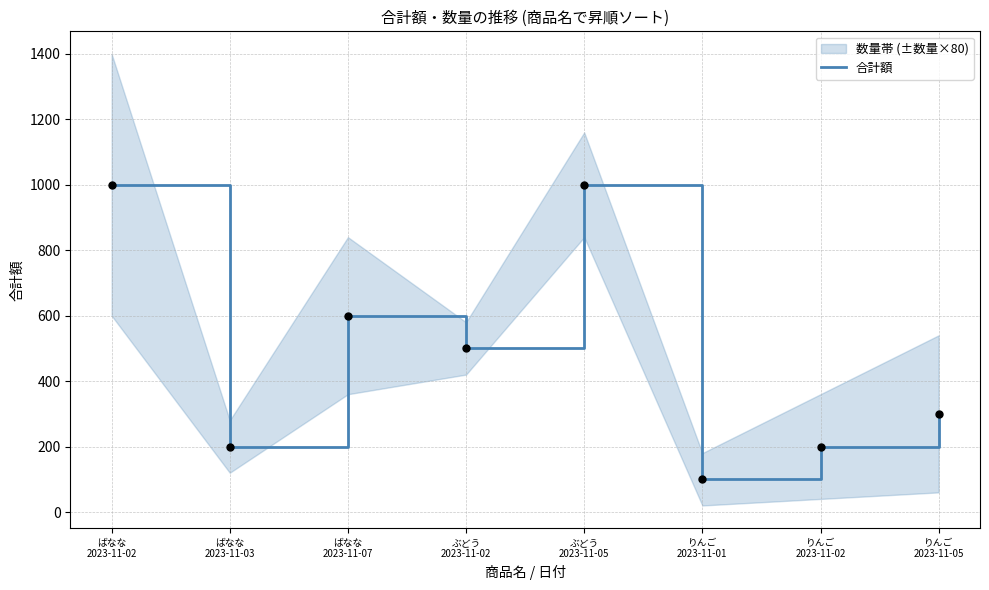

Approximately how many times larger is the value at ぶどう
2023-11-02 compared to りんご
2023-11-02?

2.5